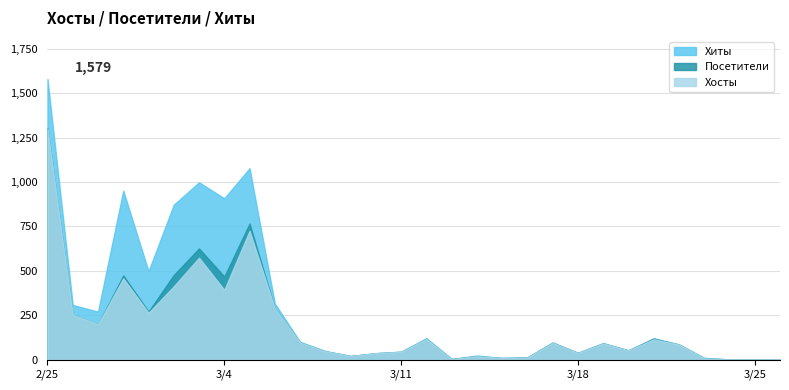

What is the greatest value displayed?

1579